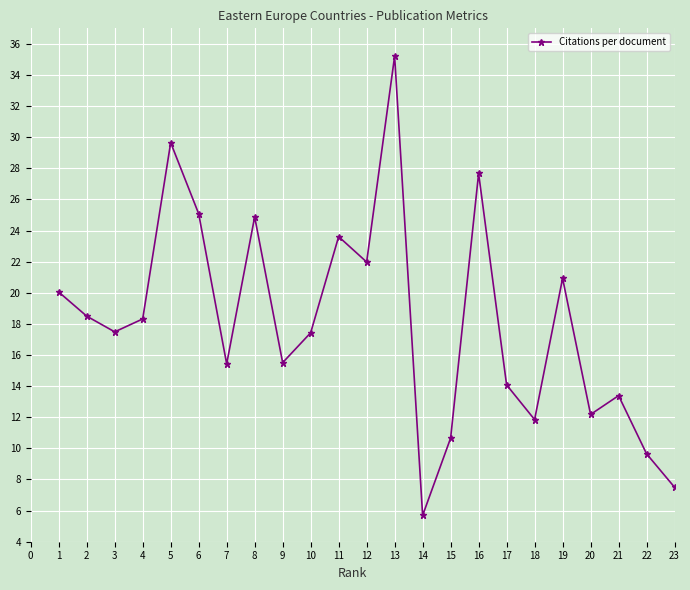

How many points are lower than both their immediate neighbors (excluding endpoints)?

7